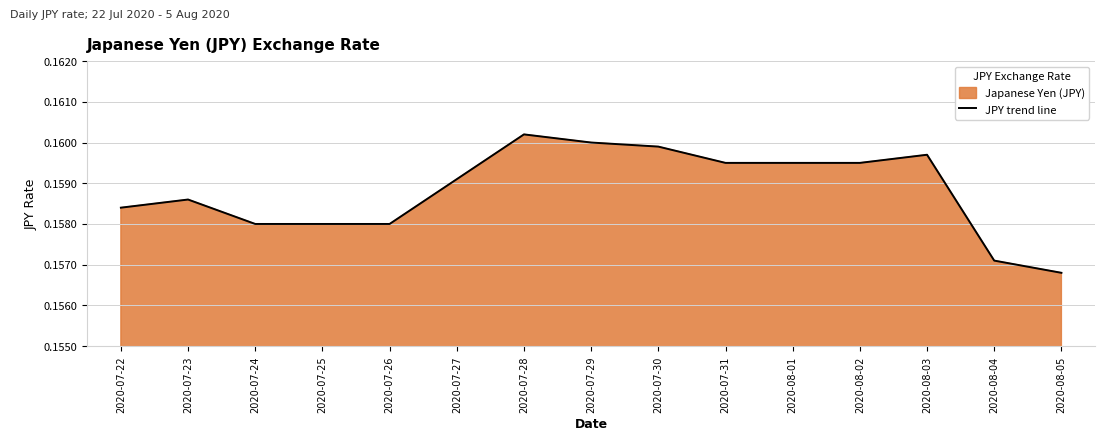

How many points are higher than both their immediate neighbors (excluding endpoints)?

3